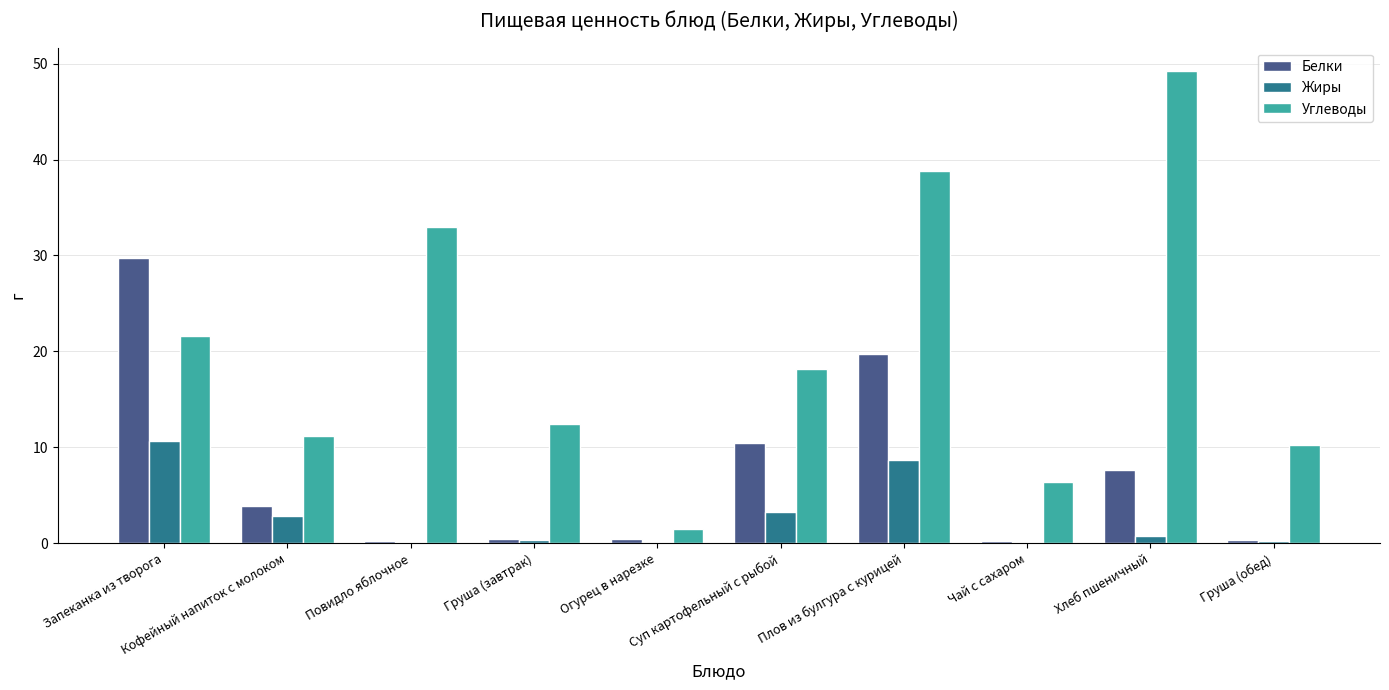

How many groups of bars are there?

10